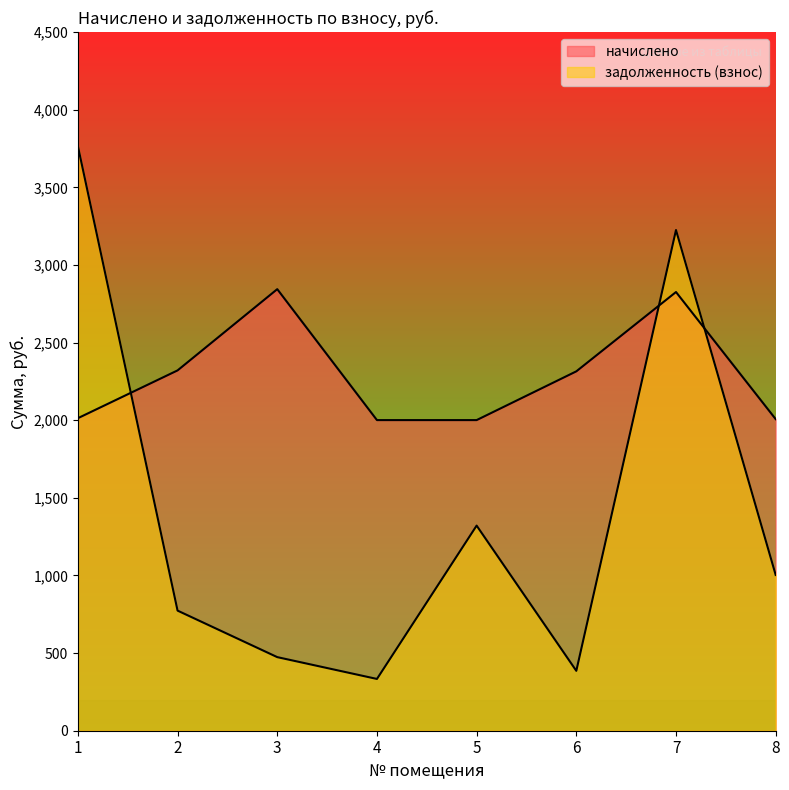

Rank the series by their average value, from lowest to highest.

задолженность (взнос), начислено